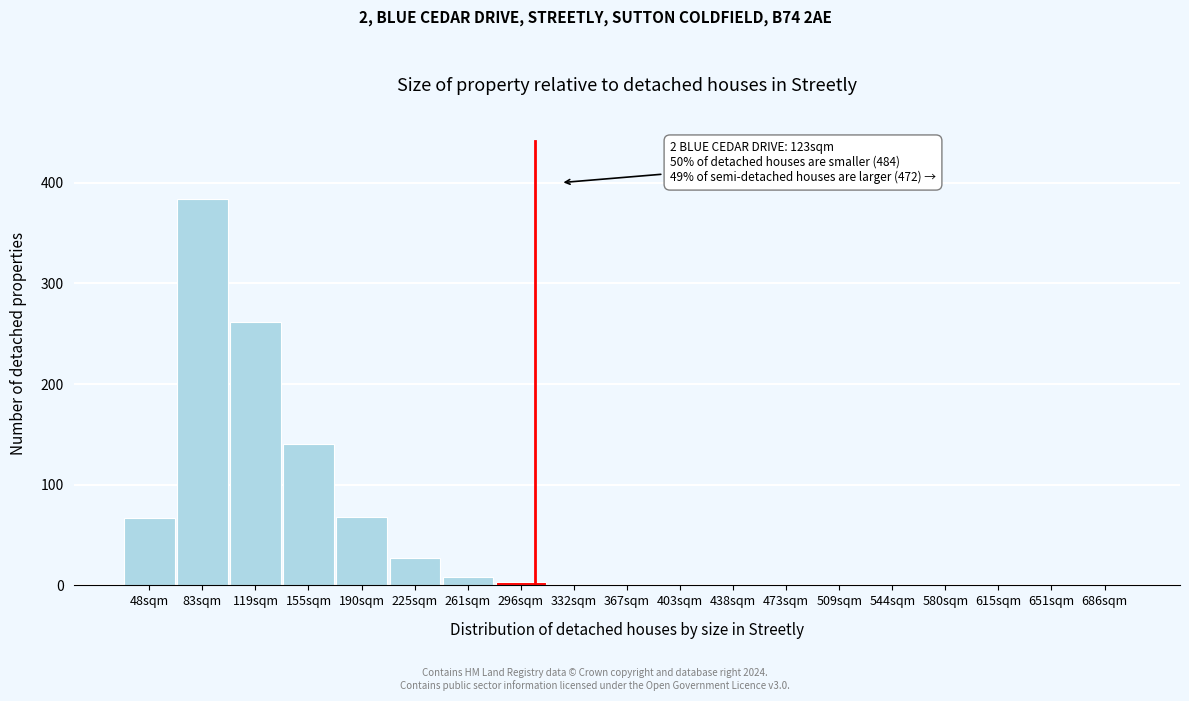

What is the sum of the values at 403sqm and 225sqm?

27